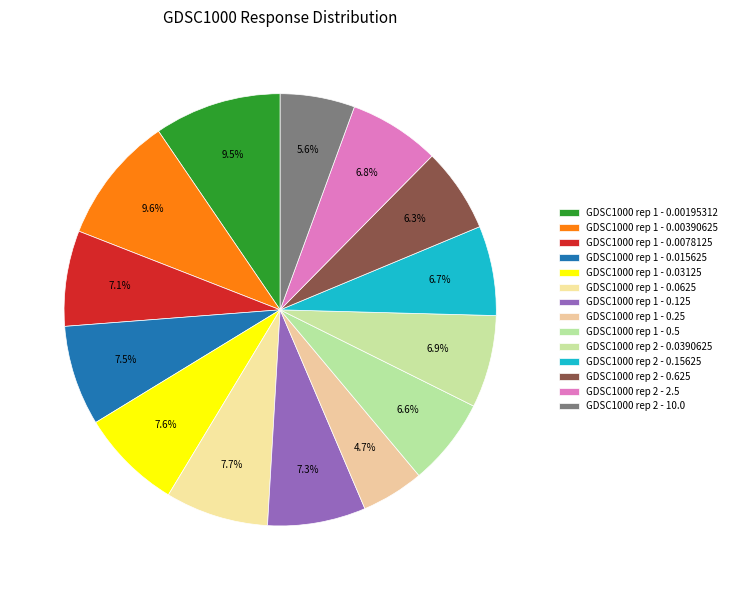

Count the number of slices in the pie.

14